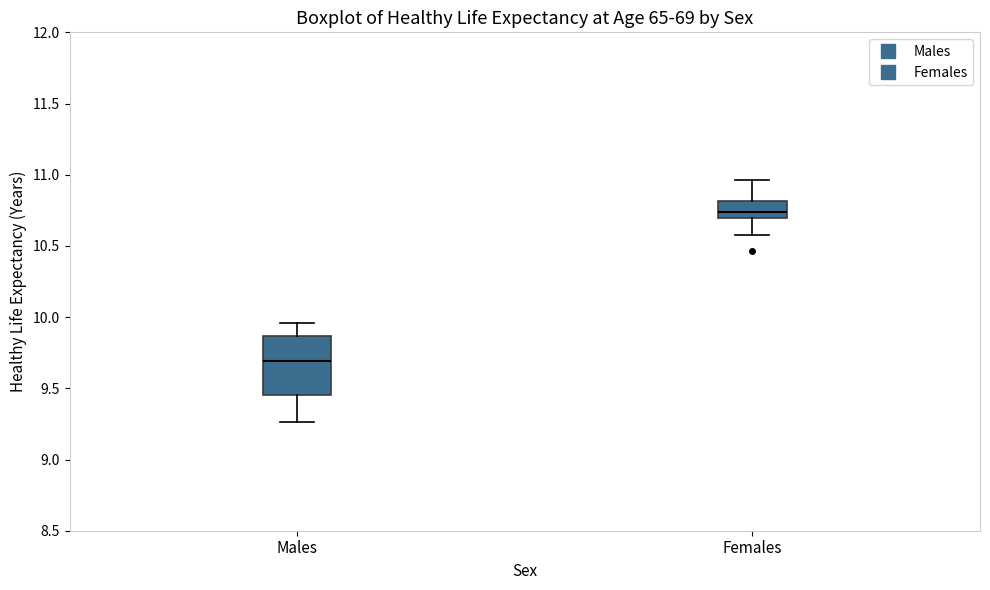

Comparing the boxes themselves (not the whiskers), which one is the tallest?

Males